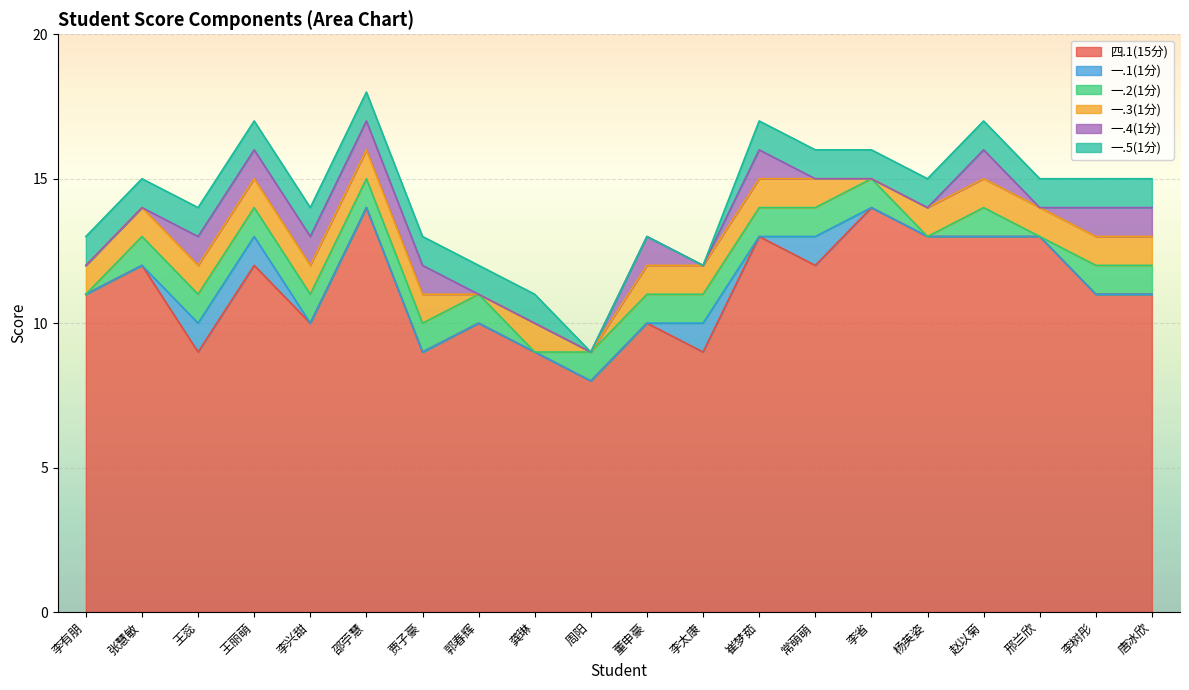

True or false: 一.4(1分) and 一.2(1分) intersect in this chart.

False